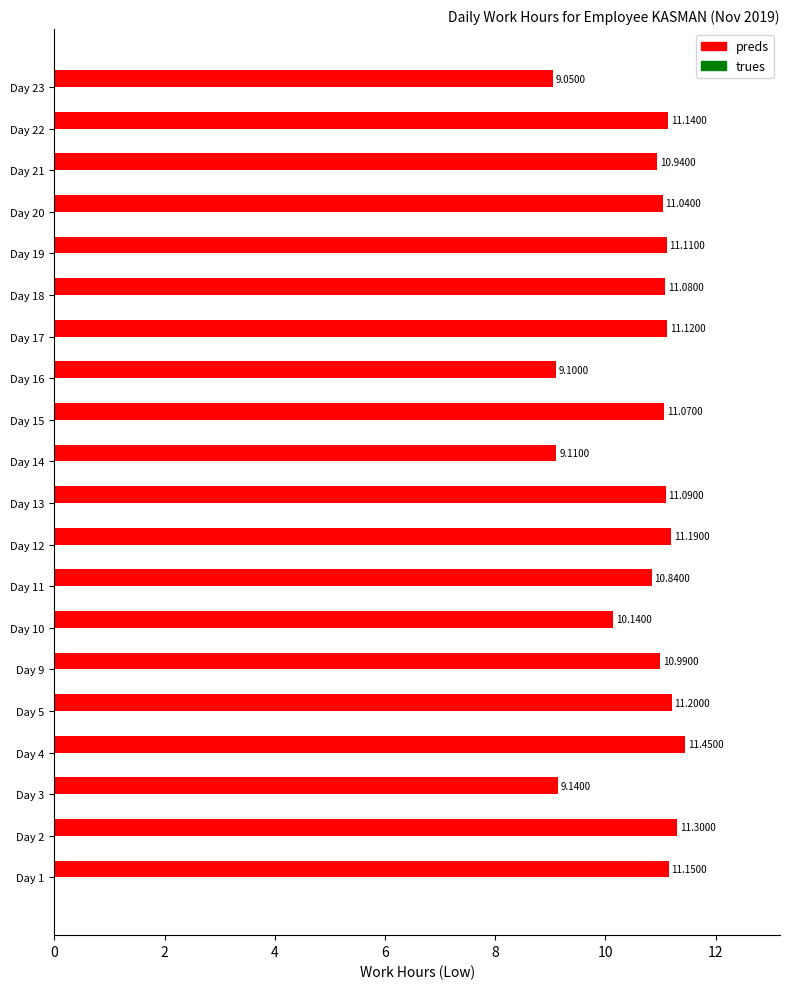

How many series are shown in this chart?

1